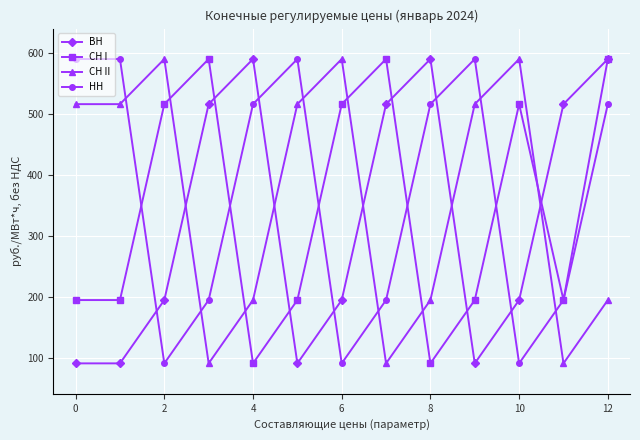

What is the minimum value shown in the chart?

91.0